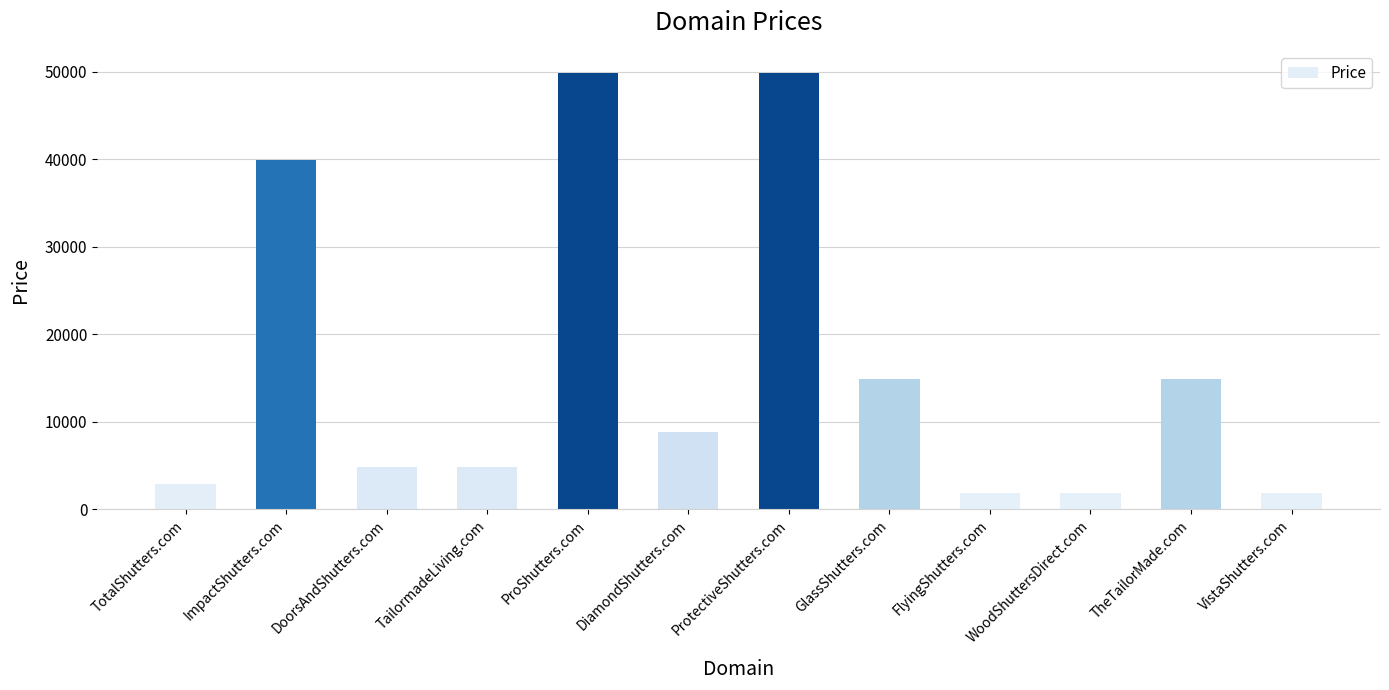

What is the sum of the values at FlyingShutters.com and DiamondShutters.com?

10776